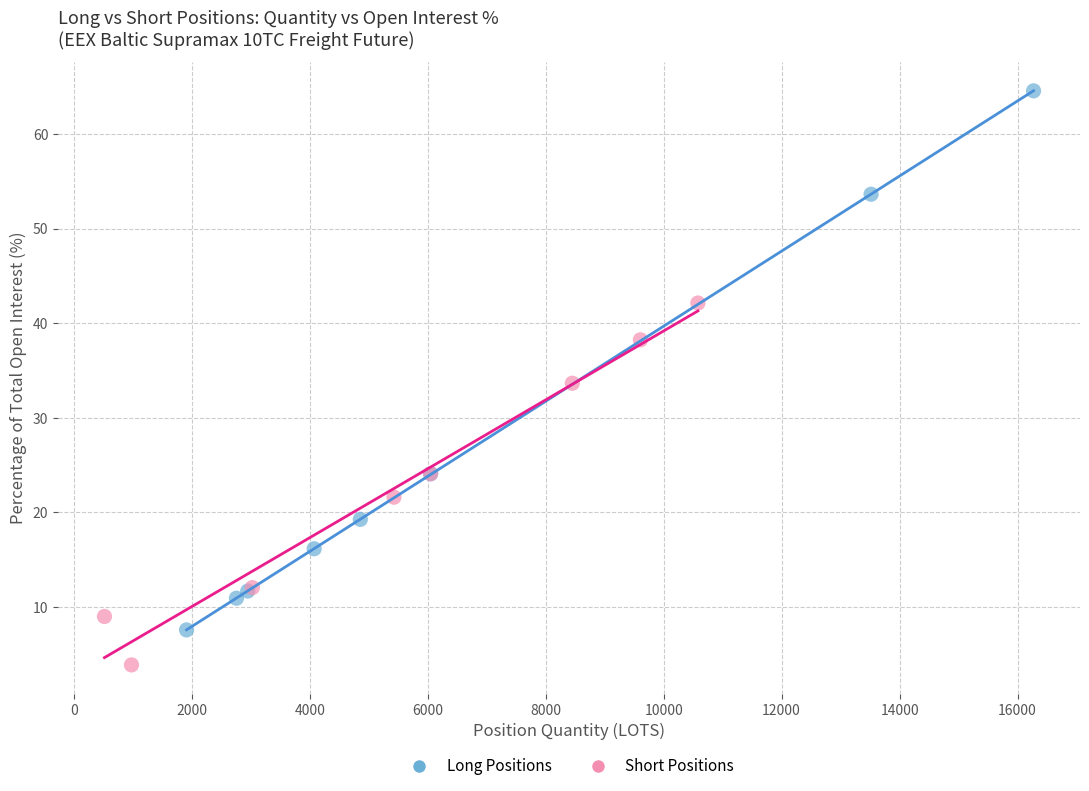

Which series contains the highest Y value?

Long Positions